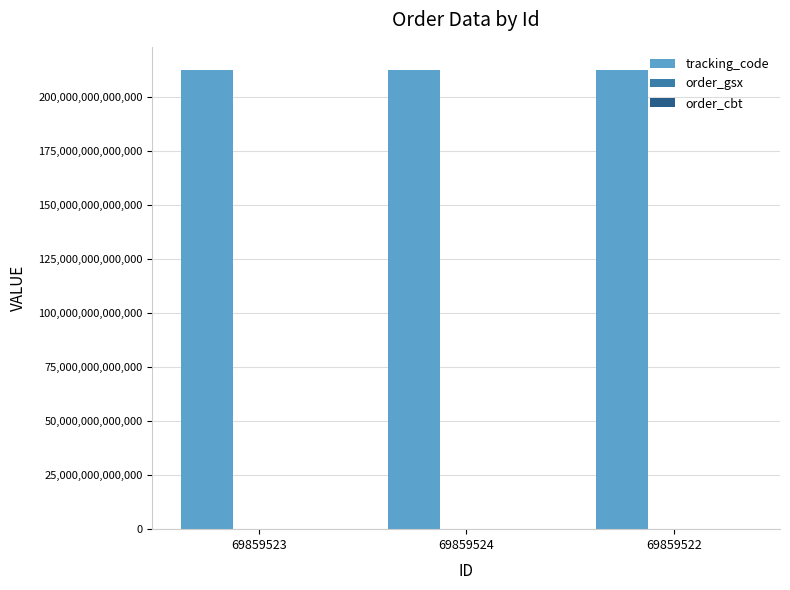

The value of tracking_code at 69859522 is 381953701321761. True or false?

False